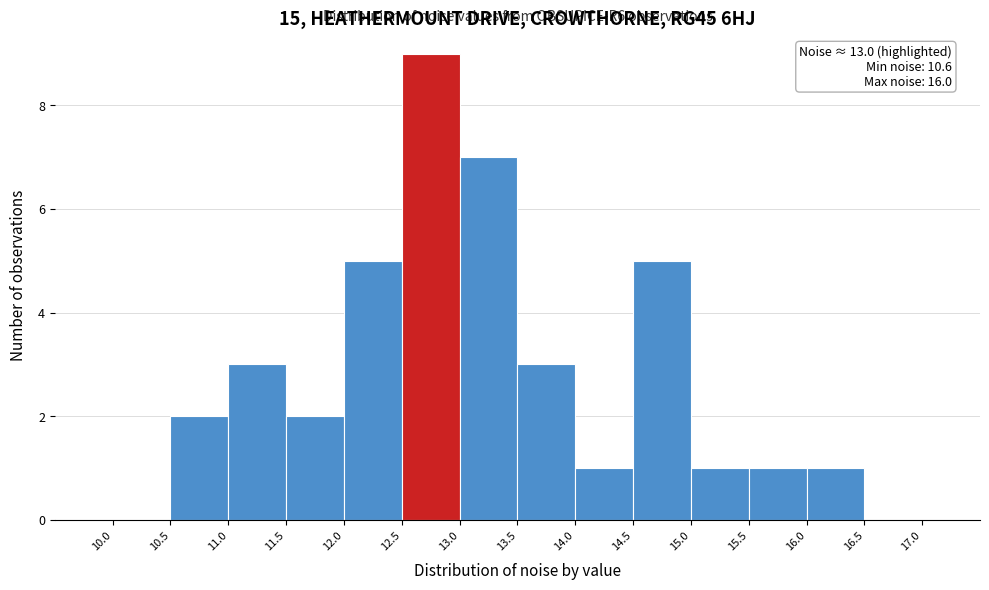

Over which range of the x-axis is the bar tallest?

12.5 to 13.0